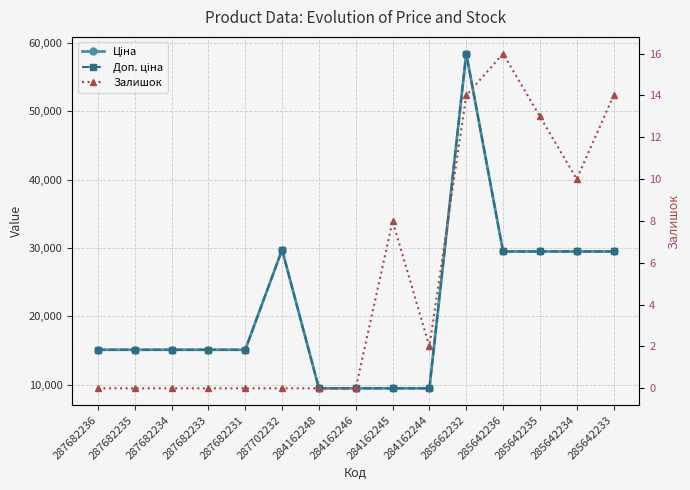

What is the difference between the maximum and minimum values in the Залишок series?

16.0